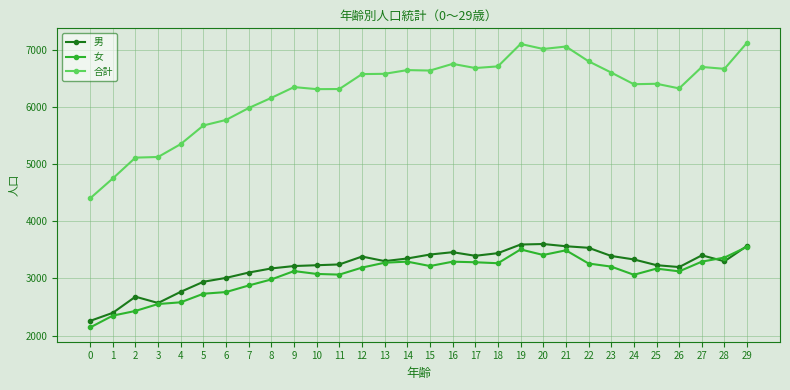

Which series has the widest spread of values?

合計